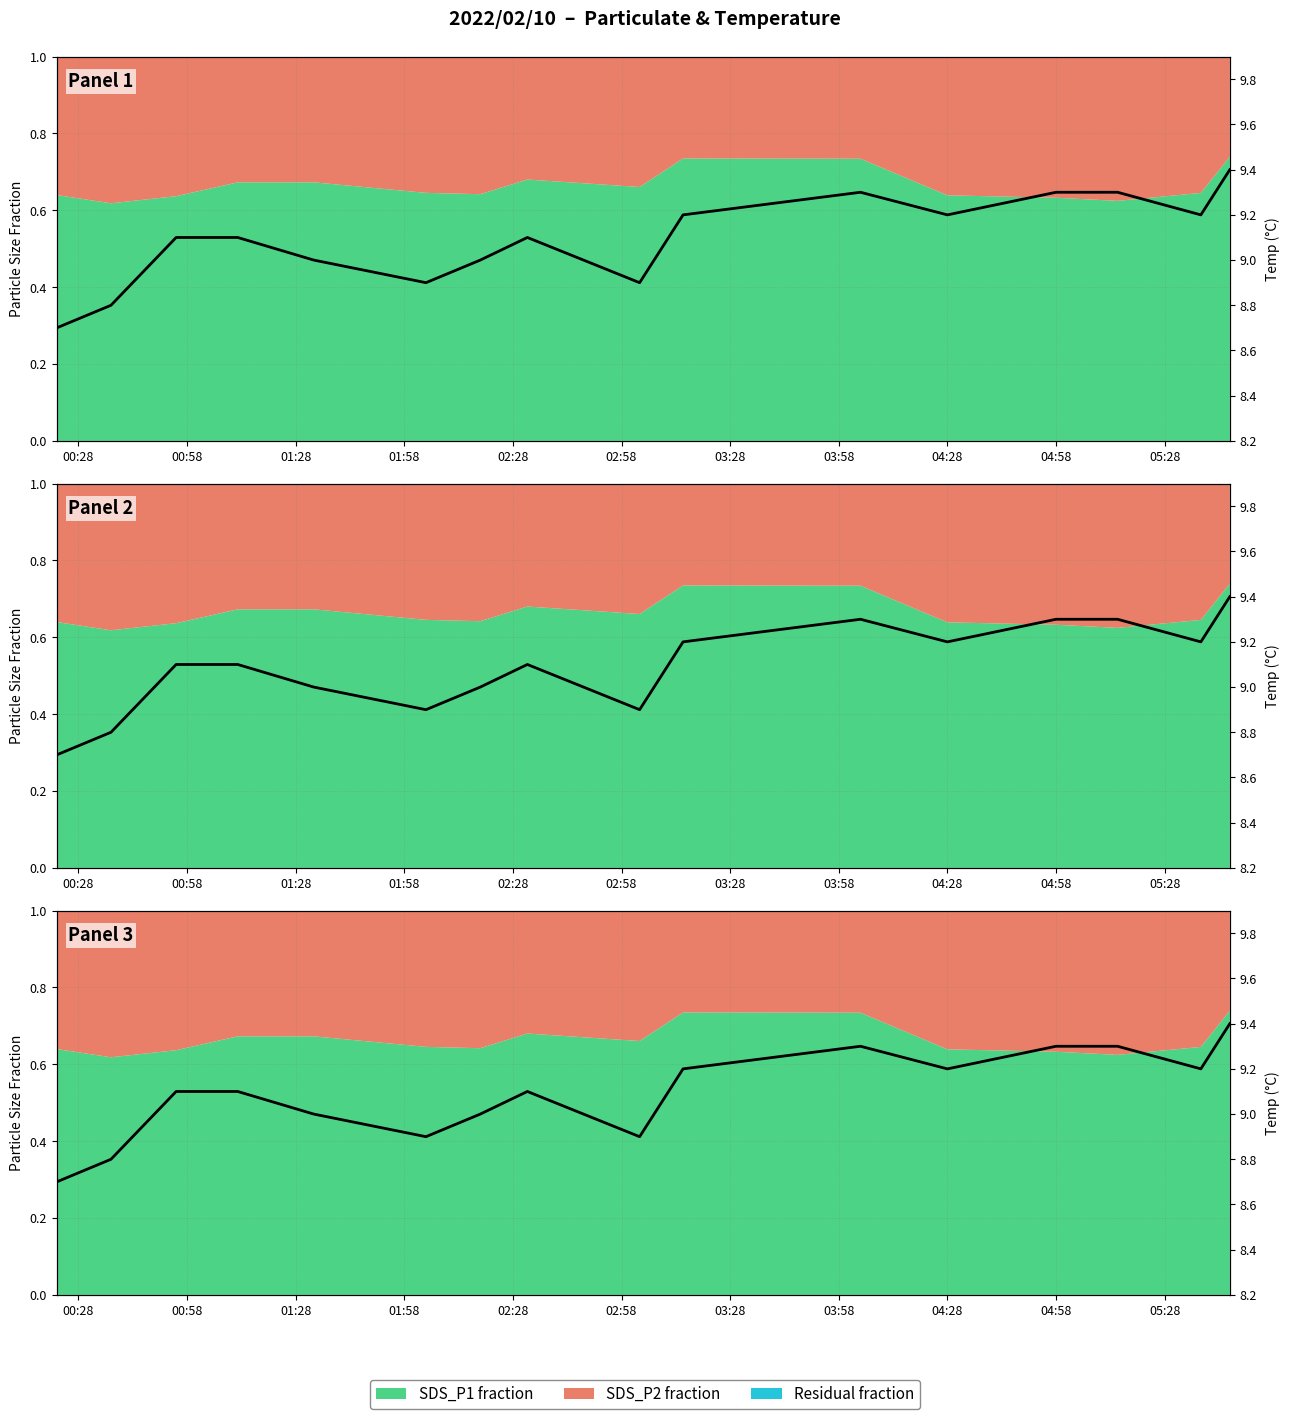

Which category has the lowest value across all series?

00:28